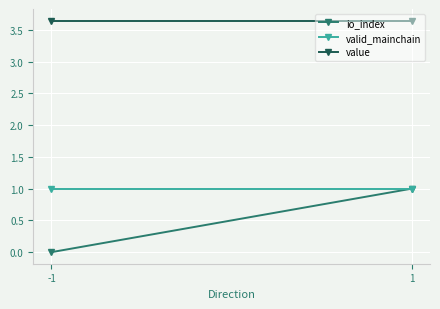

Between -1 and 1, which series saw the biggest shift?

io_index